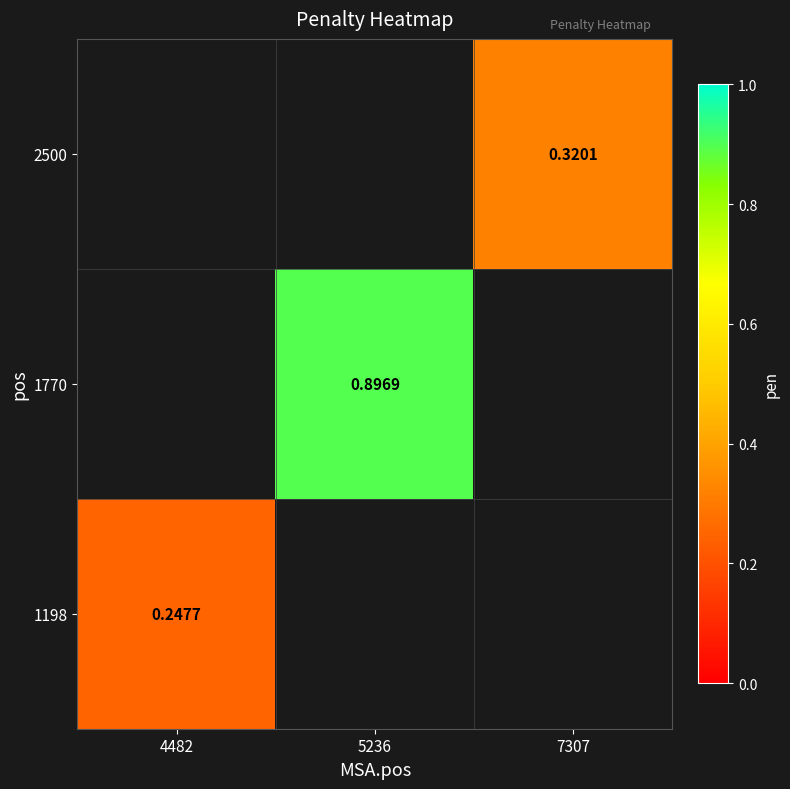

Is the value of 1198 at 4482 greater than the value of 2500 at 7307?

No